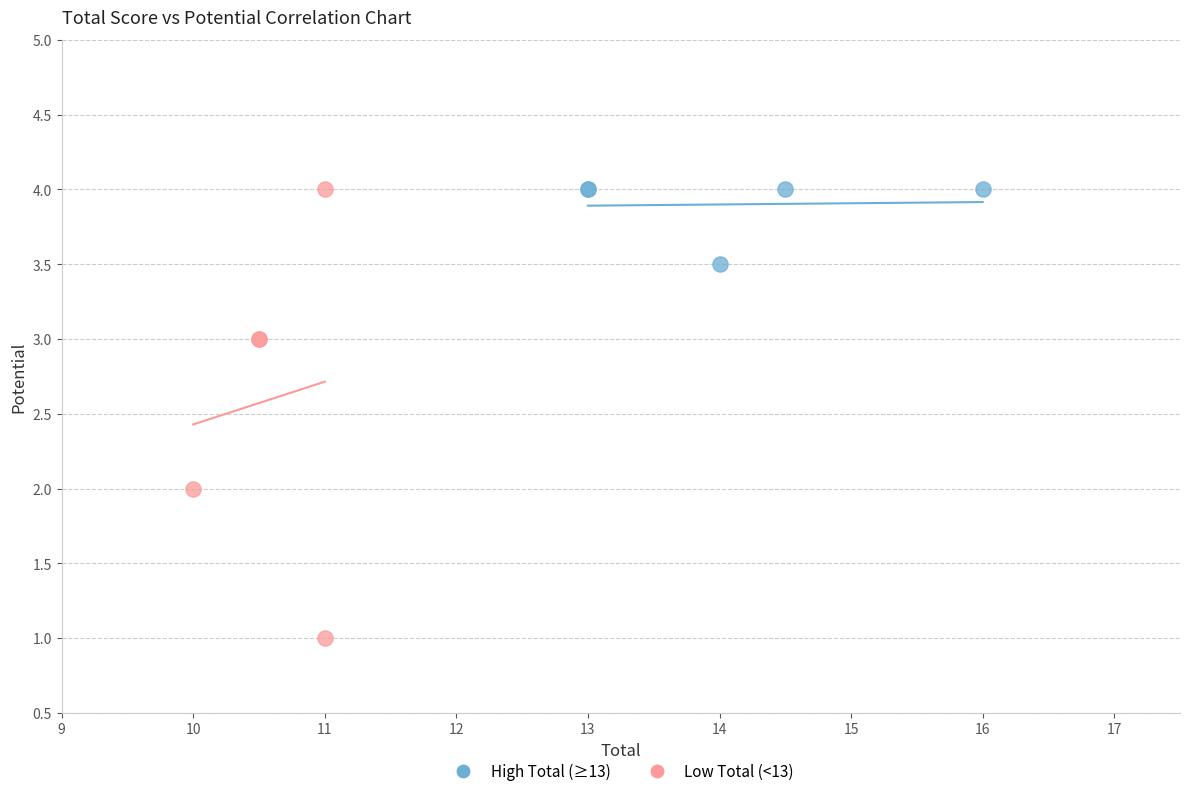

What are all the series names shown in the legend?

High Total (≥13), Low Total (<13)